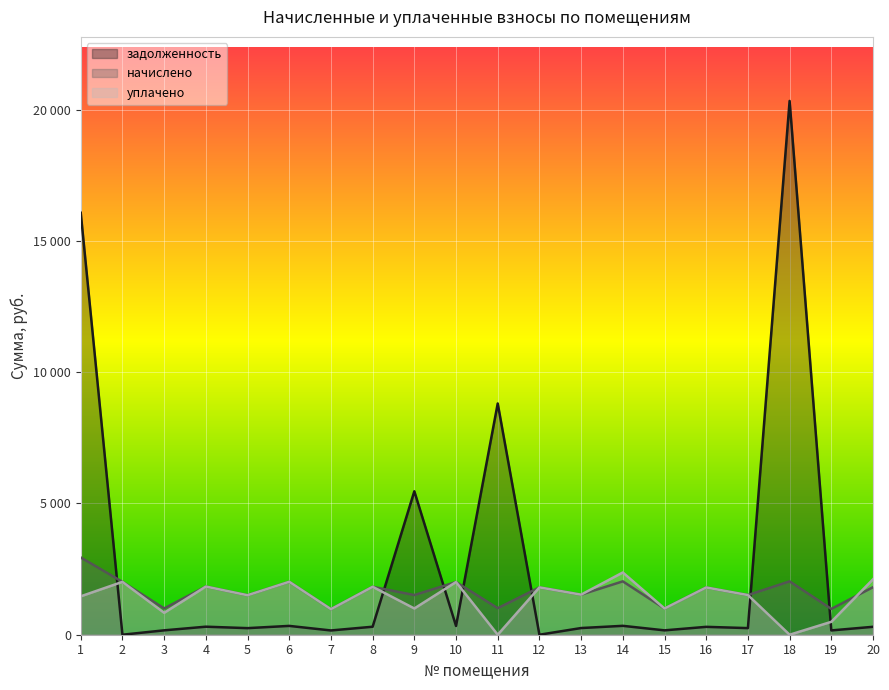

At which label is задолженность closest to 10163?

11